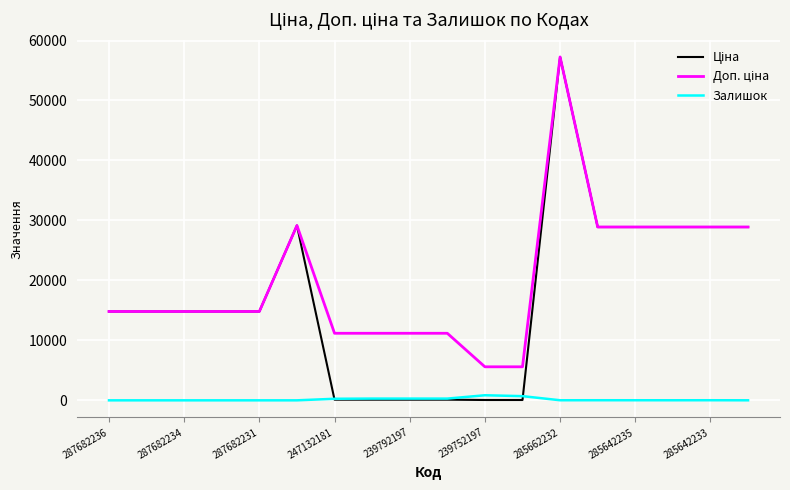

How many lines are shown in the chart?

3